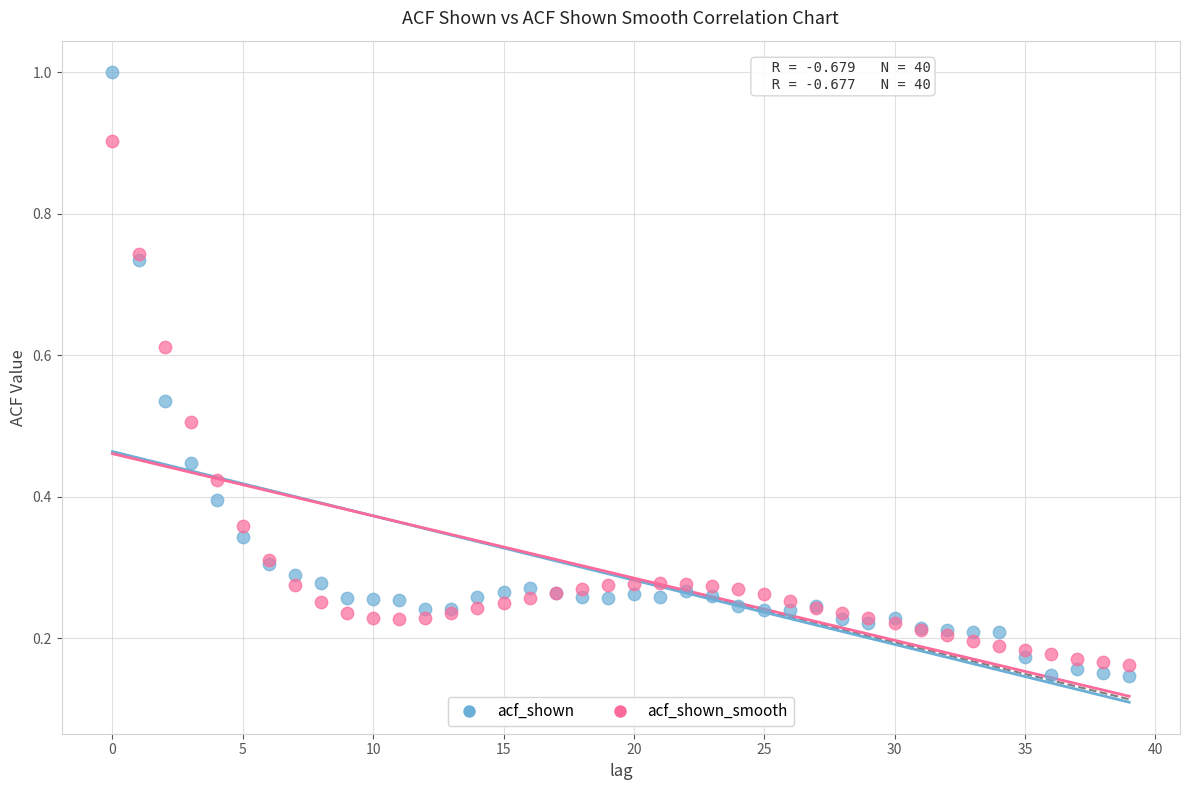

Which series has the largest Y range (max minus min)?

acf_shown